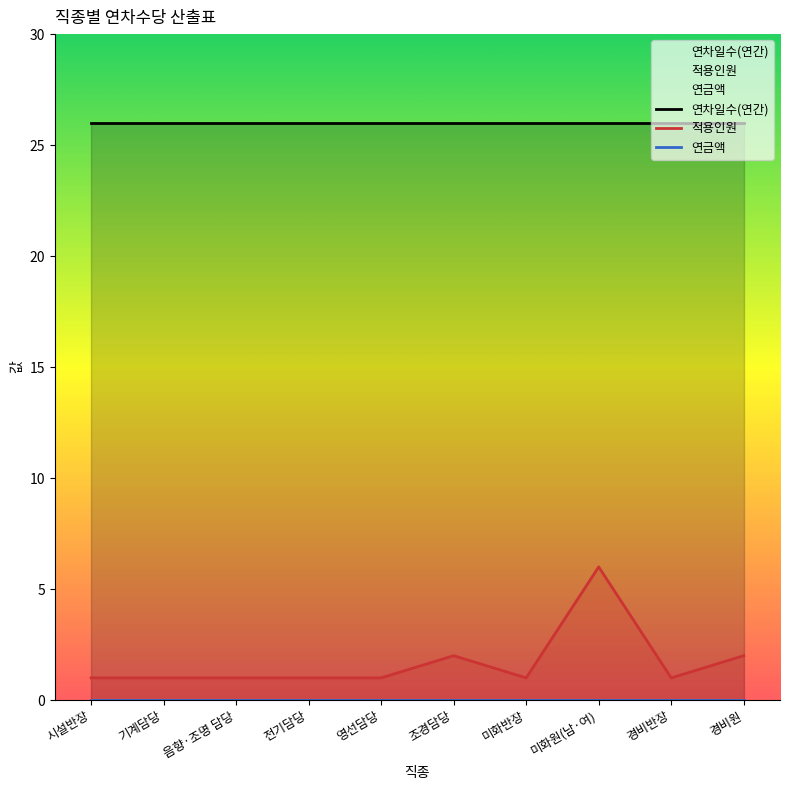

Reading right to left, transcribe all the data shown in this chart.

연차일수(연간): 경비원=26	경비반장=26	미화원(남·여)=26	미화반장=26	조경담당=26	영선담당=26	전기담당=26	음향·조명 담당=26	기계담당=26	시설반장=26
적용인원: 경비원=2	경비반장=1	미화원(남·여)=6	미화반장=1	조경담당=2	영선담당=1	전기담당=1	음향·조명 담당=1	기계담당=1	시설반장=1
연금액: 경비원=0	경비반장=0	미화원(남·여)=0	미화반장=0	조경담당=0	영선담당=0	전기담당=0	음향·조명 담당=0	기계담당=0	시설반장=0